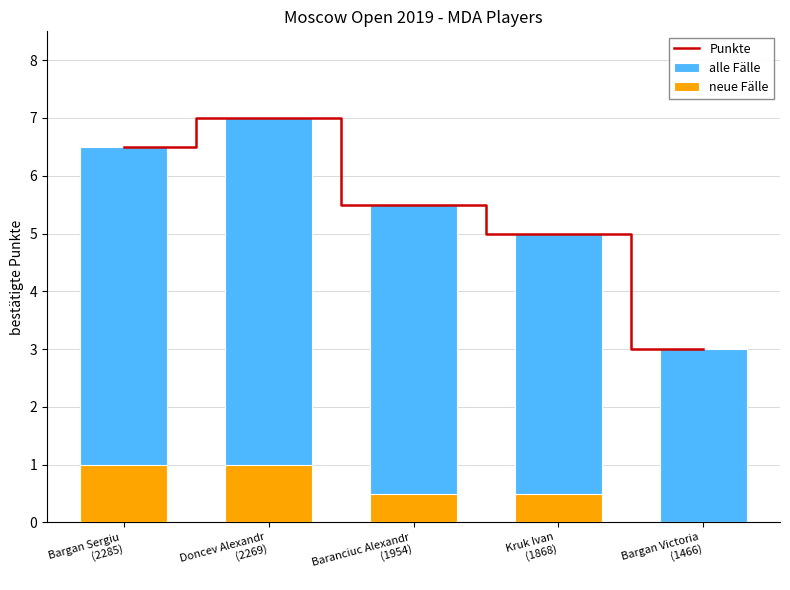

Which series has the largest range (max minus min)?

Punkte